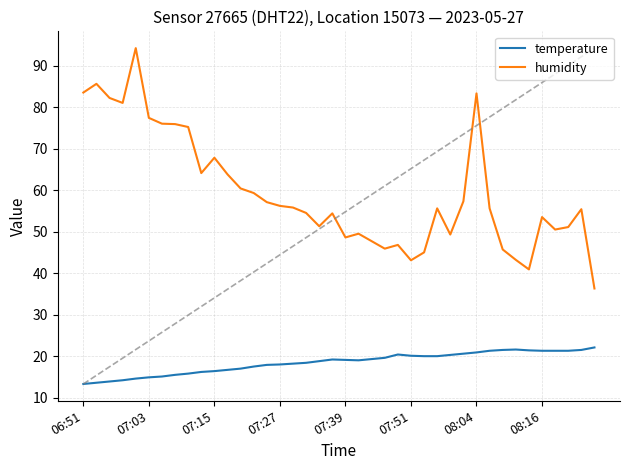

List the series in order of their overall mean, highest first.

humidity, temperature